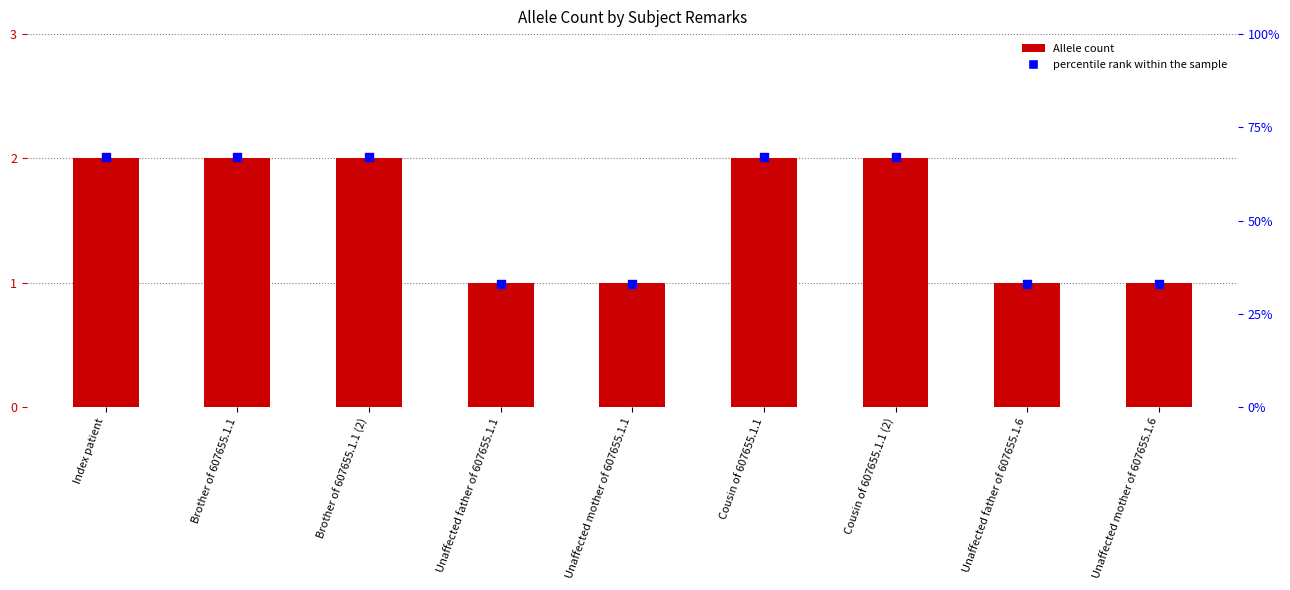

Which series contains the highest Y value?

percentile rank within the sample